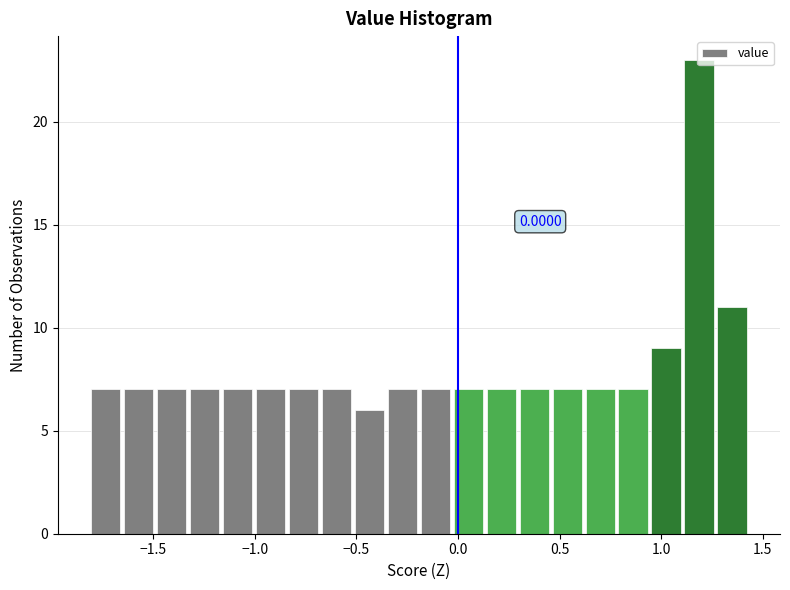

Around what value on the x-axis is the tallest bar? Give the approximate position of its centre, as read against the axis.

1.20